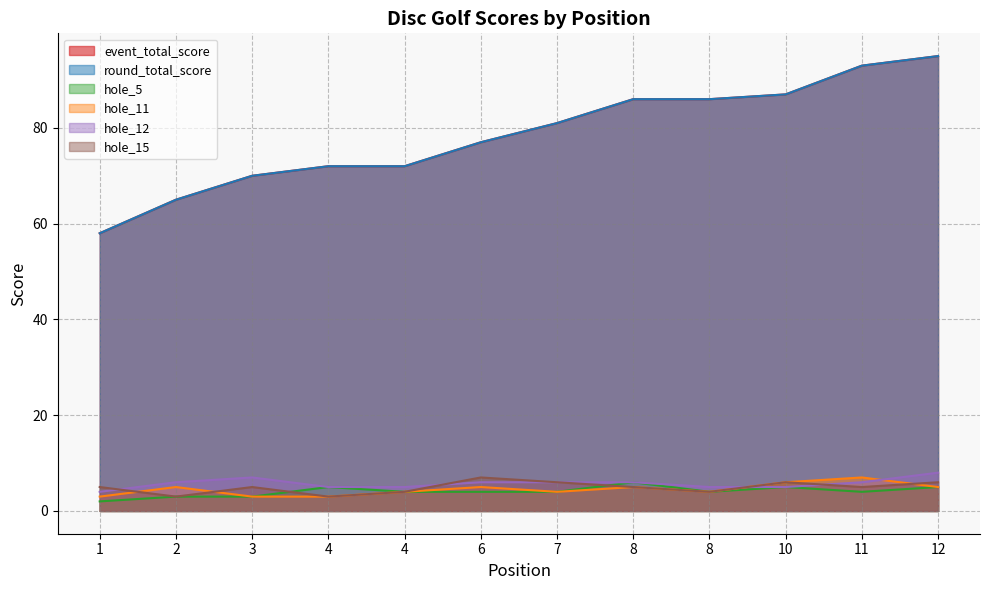

Which series changed the most between 1 and 4?

event_total_score